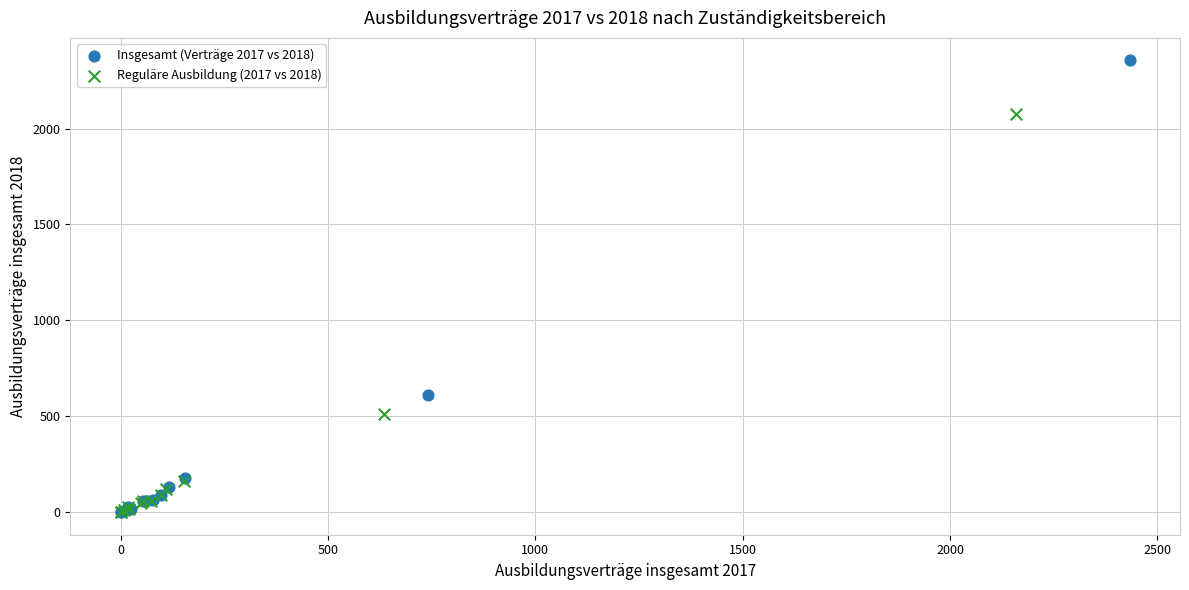

Which series has the widest spread of Y values?

Insgesamt (Verträge 2017 vs 2018)